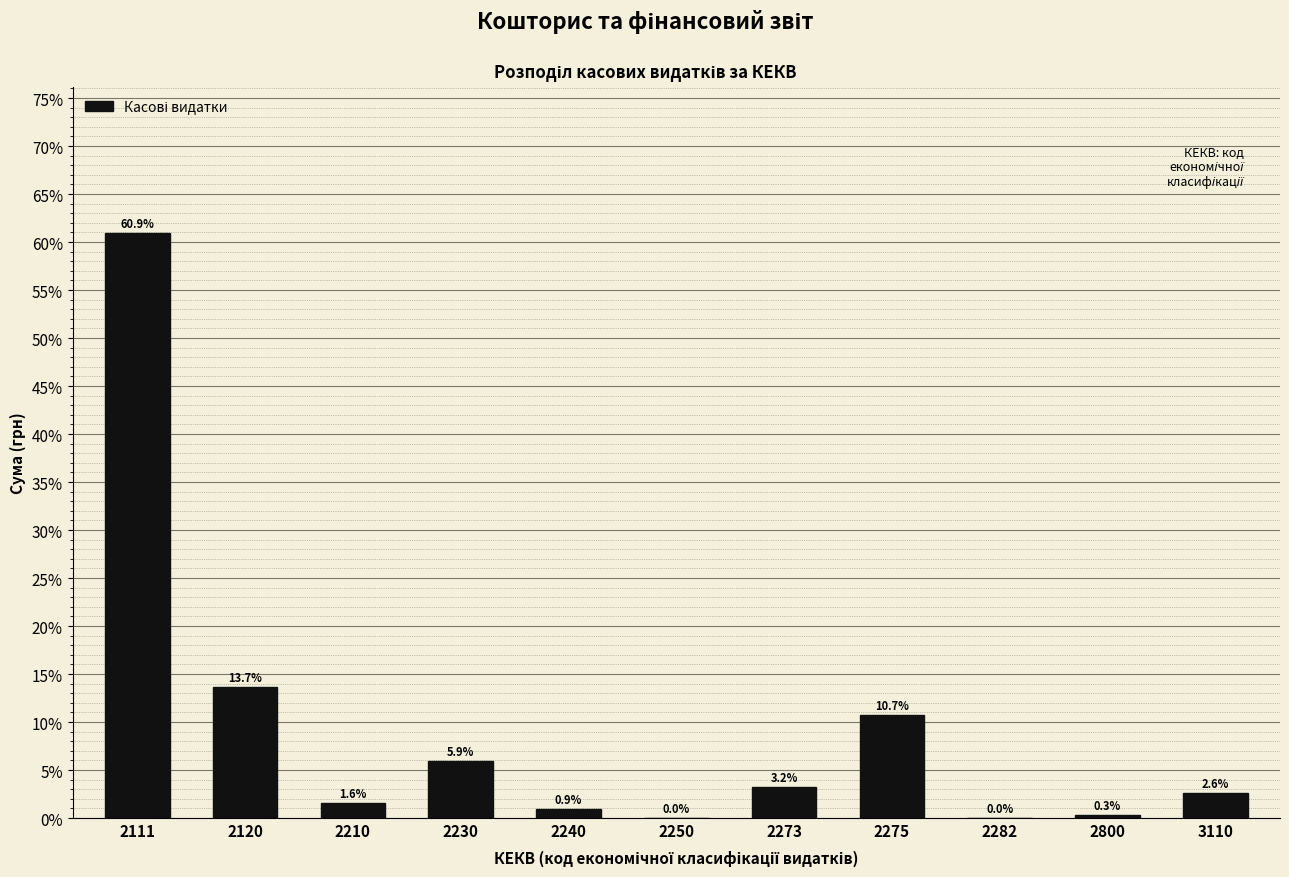

Approximately how many times larger is the value at 2120 compared to 2210?

8.6